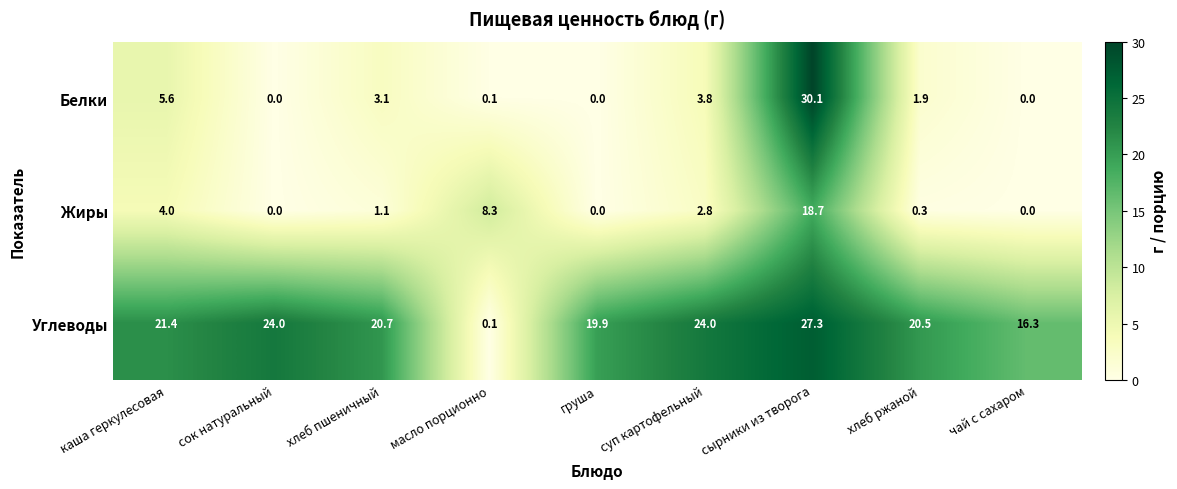

True or false: Белки has a value of 15.5 at сок натуральный.

False